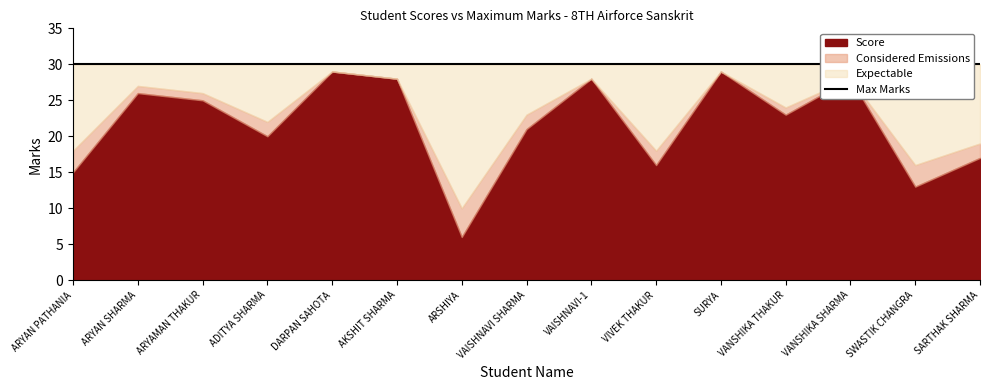

What is the total value across all series at SARTHAK SHARMA?

66